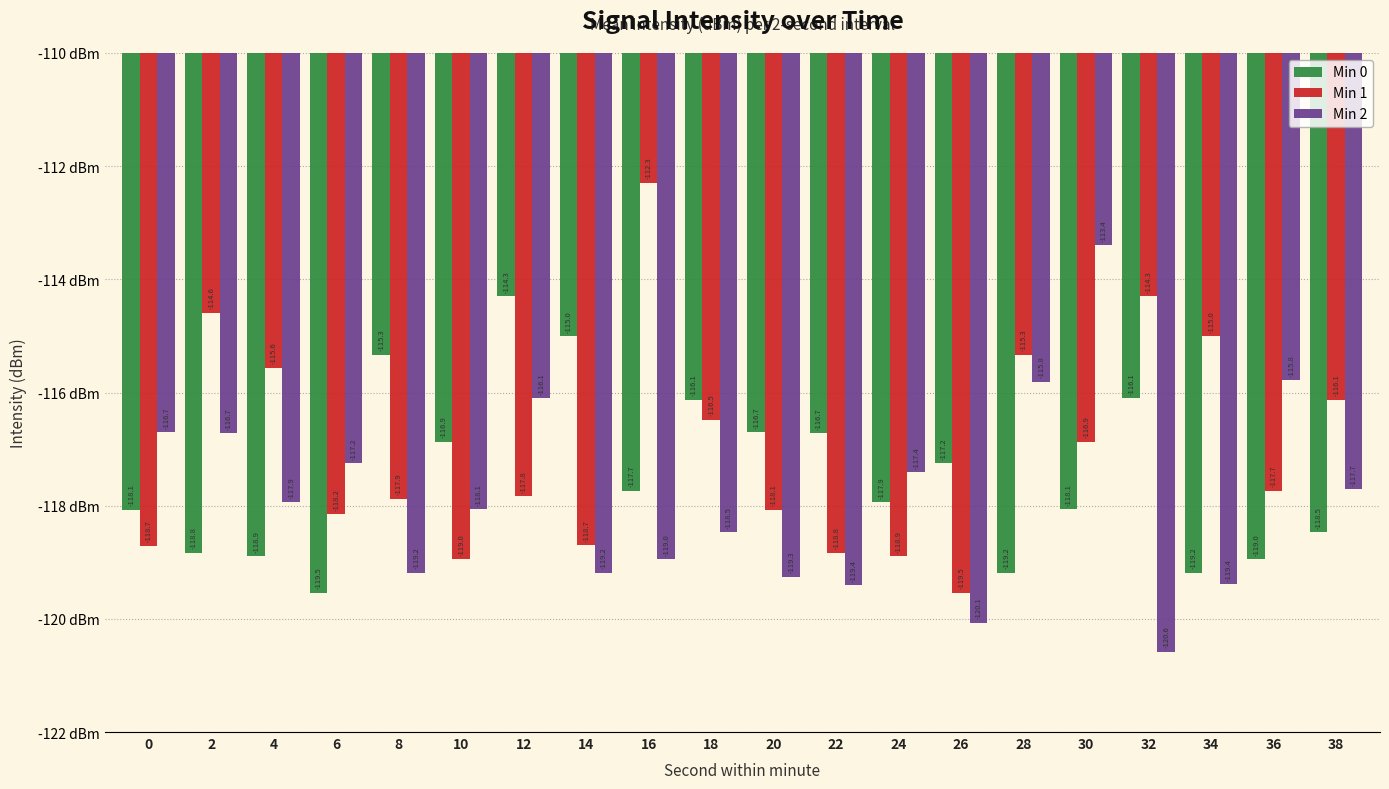

At which label is Min 1 closest to -115?

34